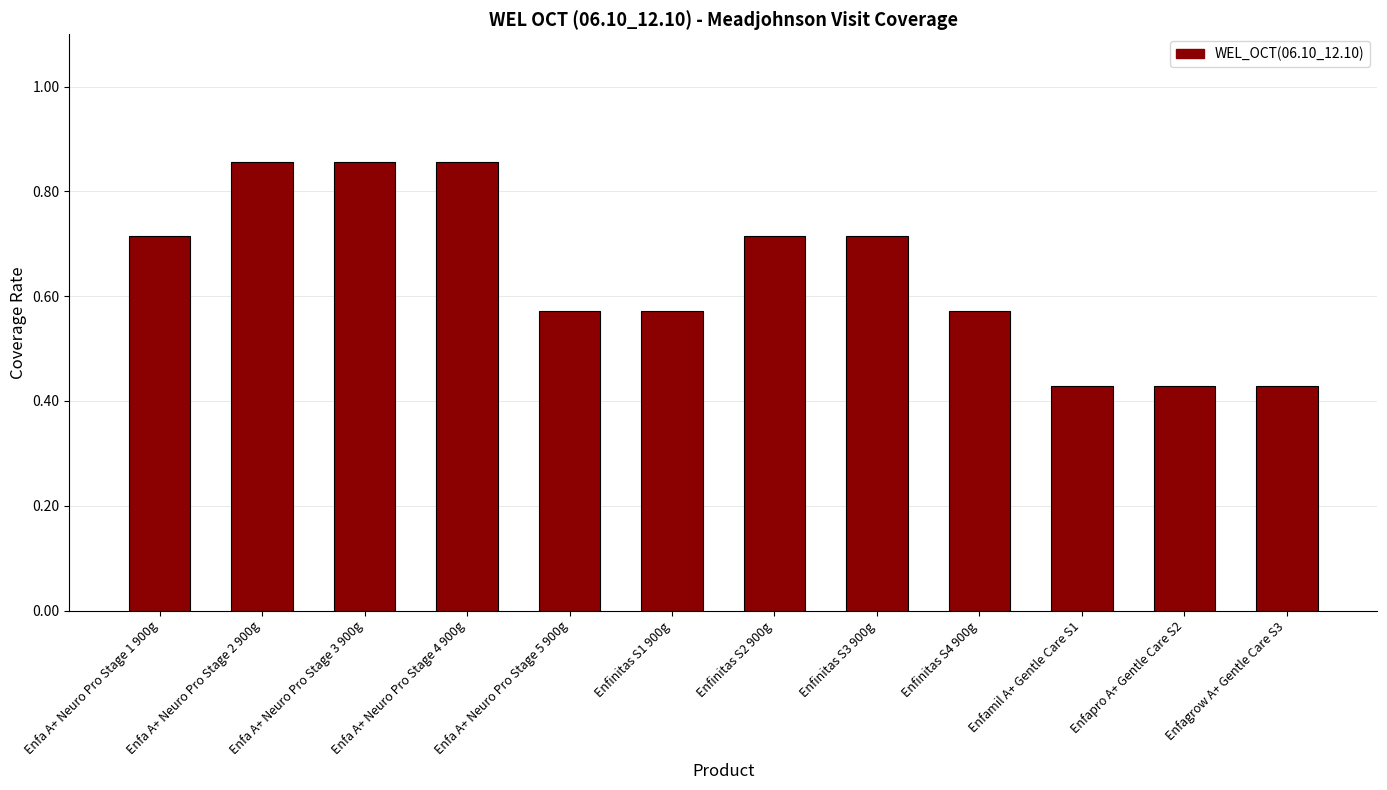

The value at Enfapro A+ Gentle Care S2 is 0.1. True or false?

False